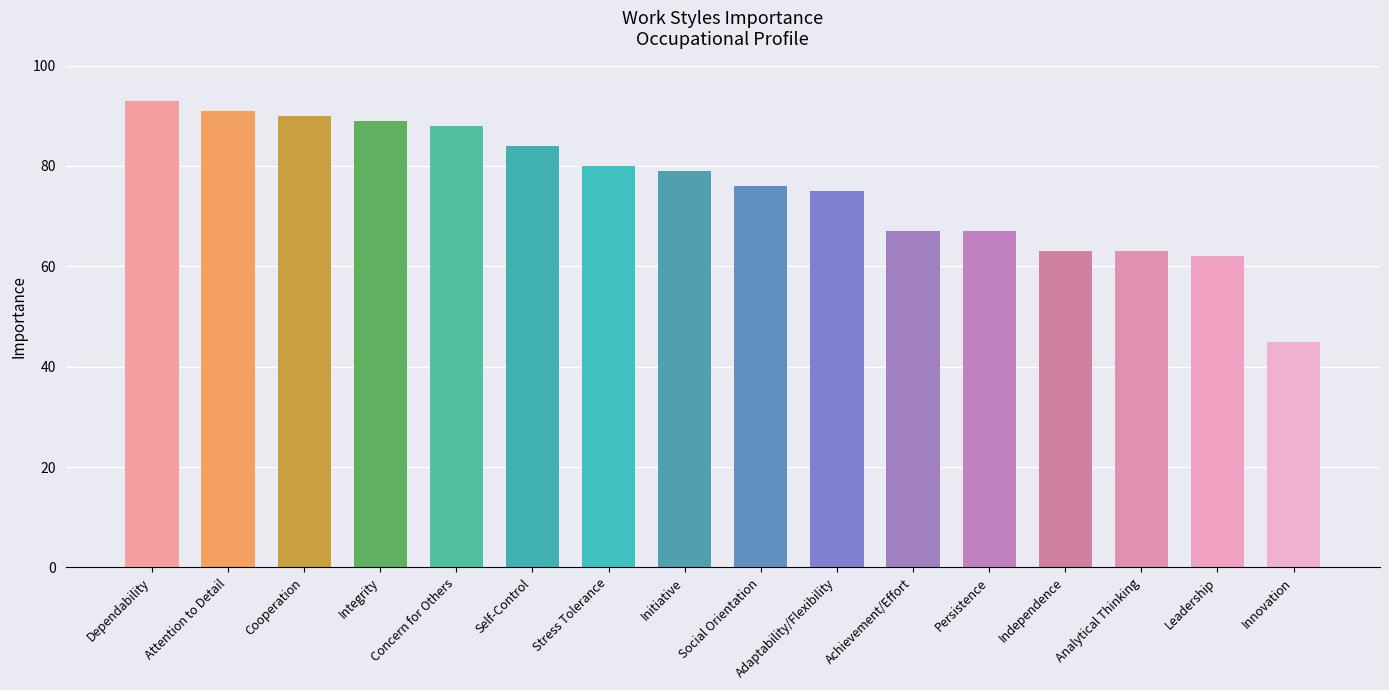

What is the minimum value shown in the chart?

45